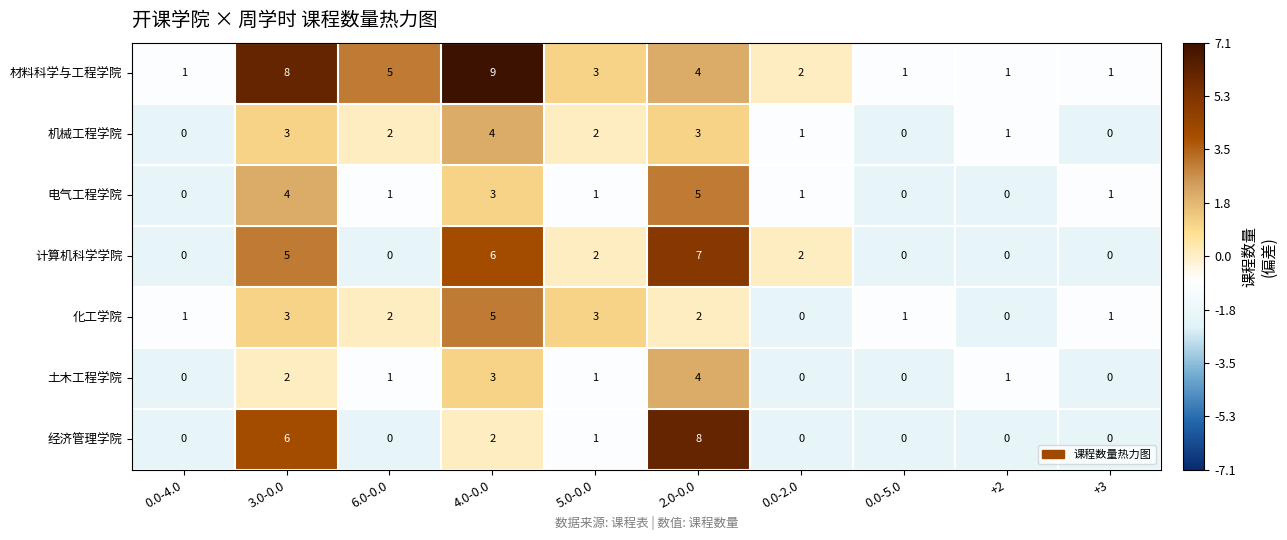

The 计算机科学学院 series shows 0 at +3. True or false?

True